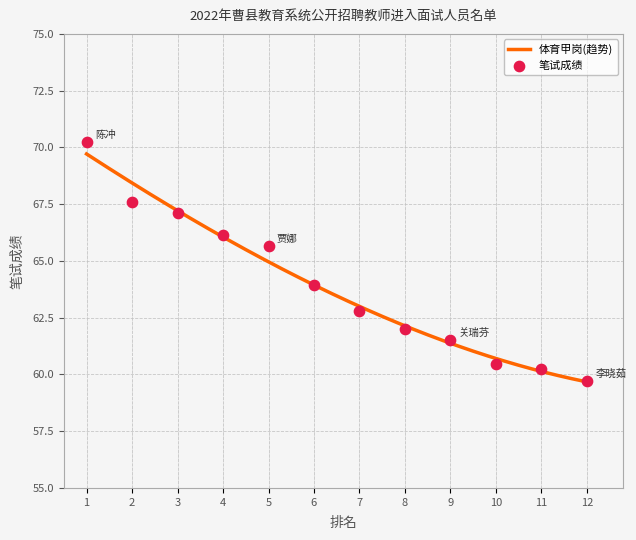

What is the highest value of the 体育甲岗(趋势) series?

69.7